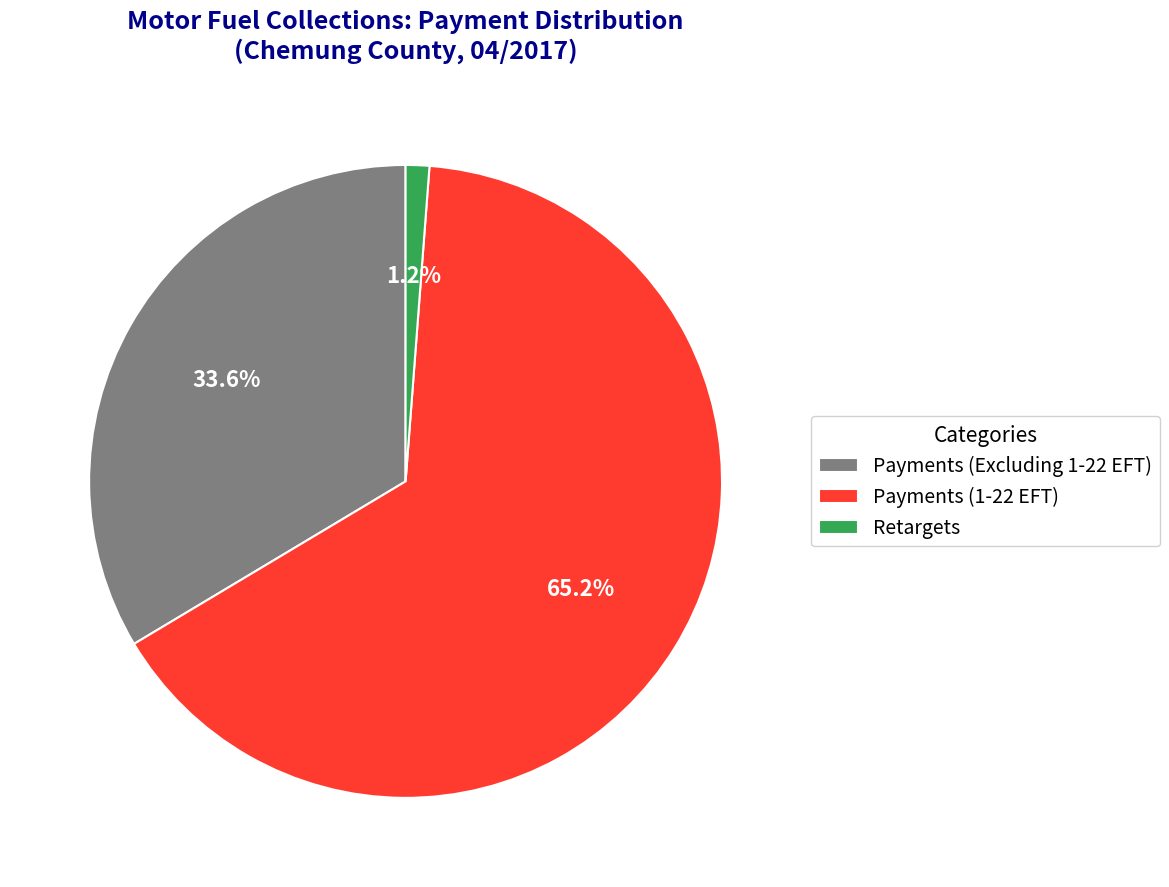

What is the total percentage of Payments (1-22 EFT) and Retargets?

66.4%